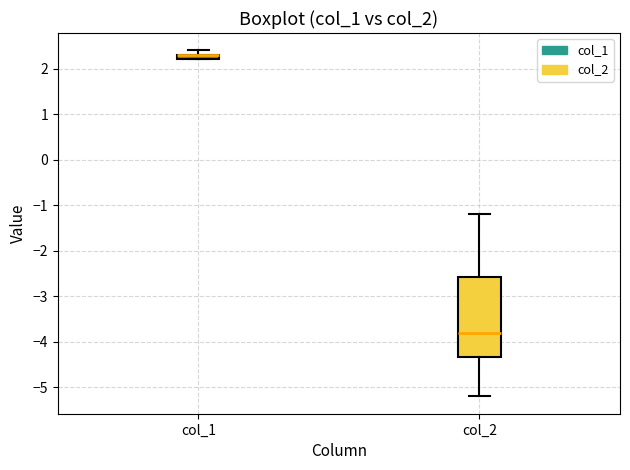

Comparing the boxes themselves (not the whiskers), which one is the tallest?

col_2